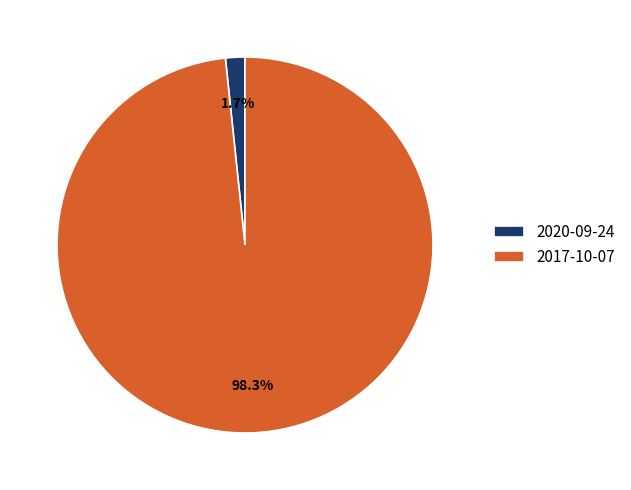

Which has a higher value, 2020-09-24 or 2017-10-07?

2017-10-07